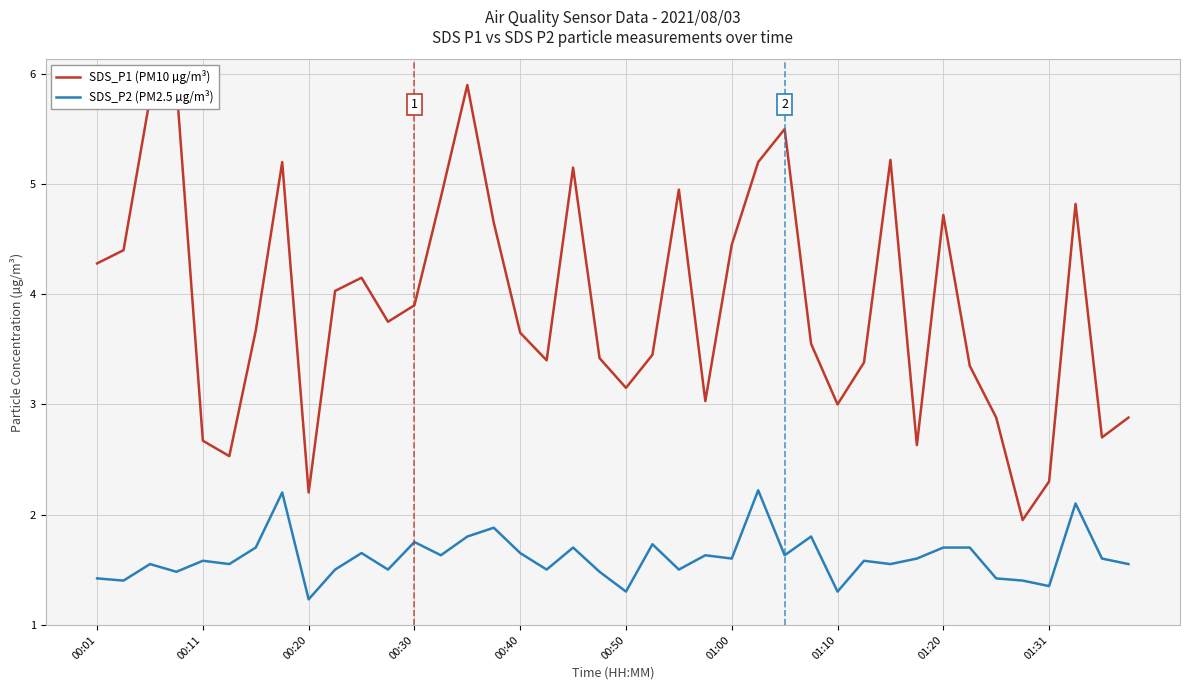

What is the maximum value for SDS_P2 (PM2.5 µg/m³)?

2.2